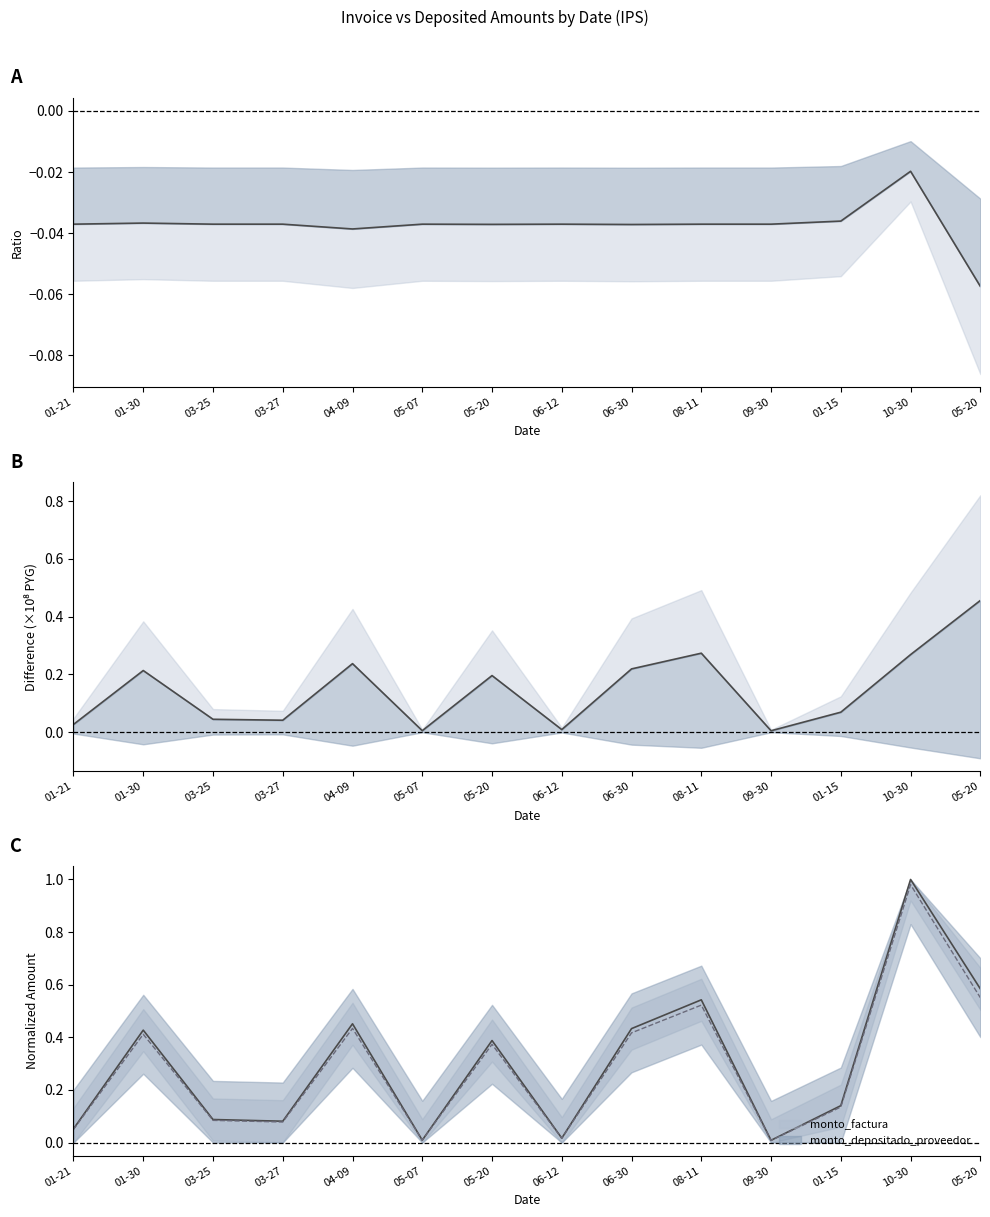

True or false: monto_depositado_proveedor and monto_factura cross at least once.

False